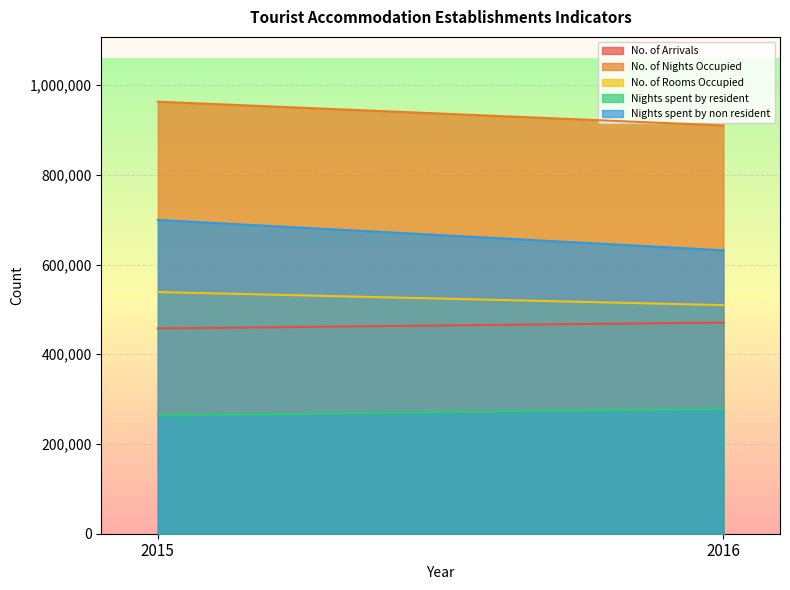

Which label corresponds to the smallest value in the chart?

2015